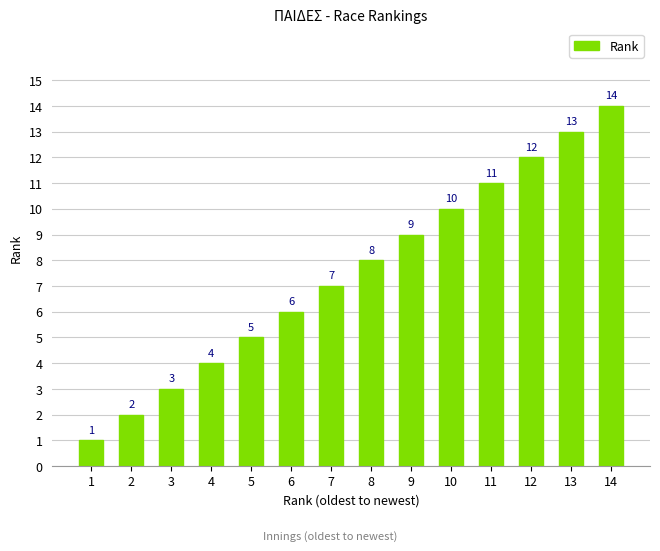

At which category does the chart reach its peak across all series?

14